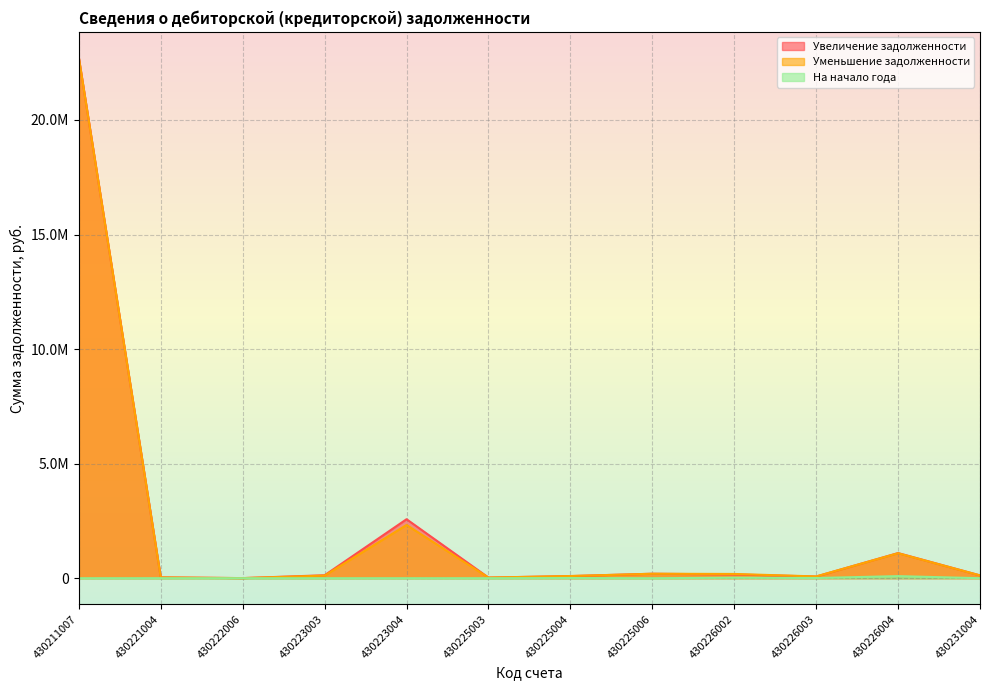

Between 430222006 and 430223004, which is larger?

430223004